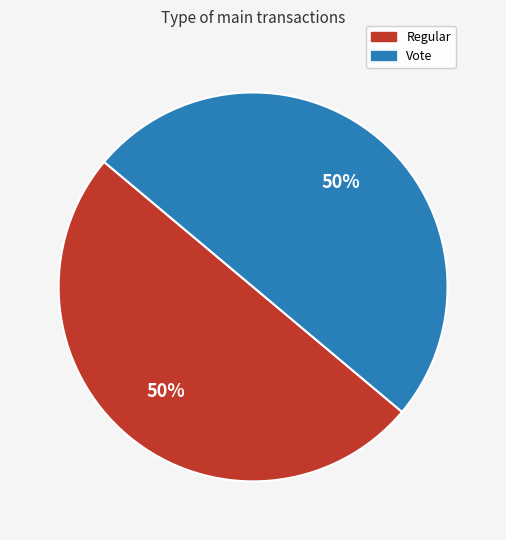

To the nearest percent, what is the average slice percentage?

50%